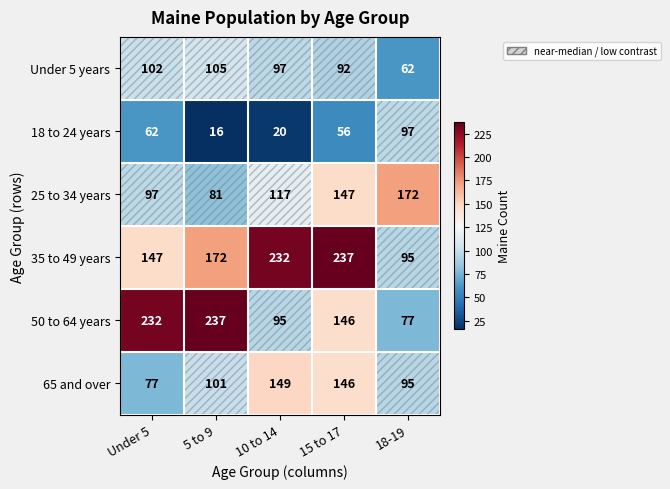

Count the number of data series in this chart.

6